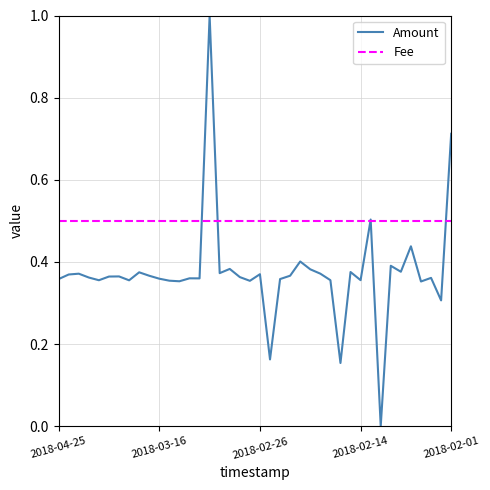

How many values in Amount are above zero?

39